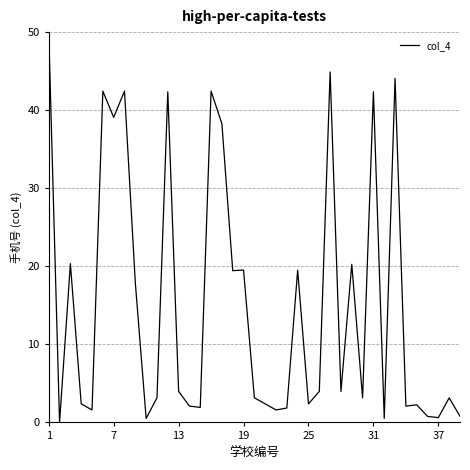

What is the greatest value displayed?

50.0